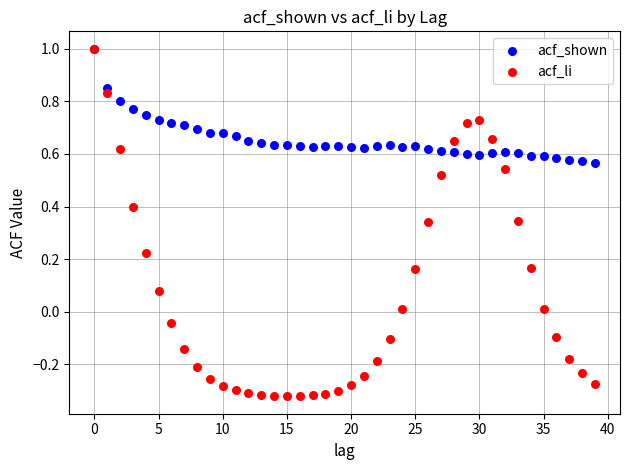

Which series has the widest spread of Y values?

acf_li